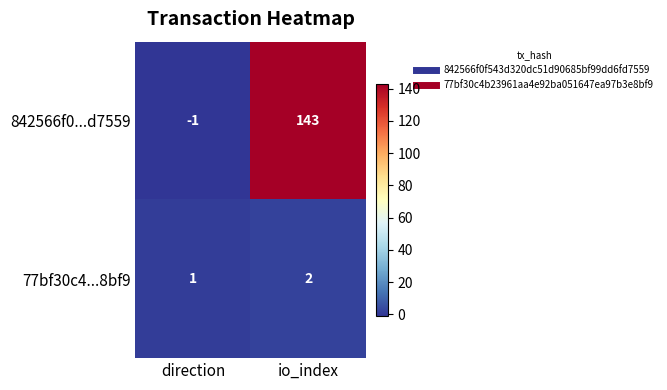

What is the sum of all 77bf30c4...8bf9 values?

3